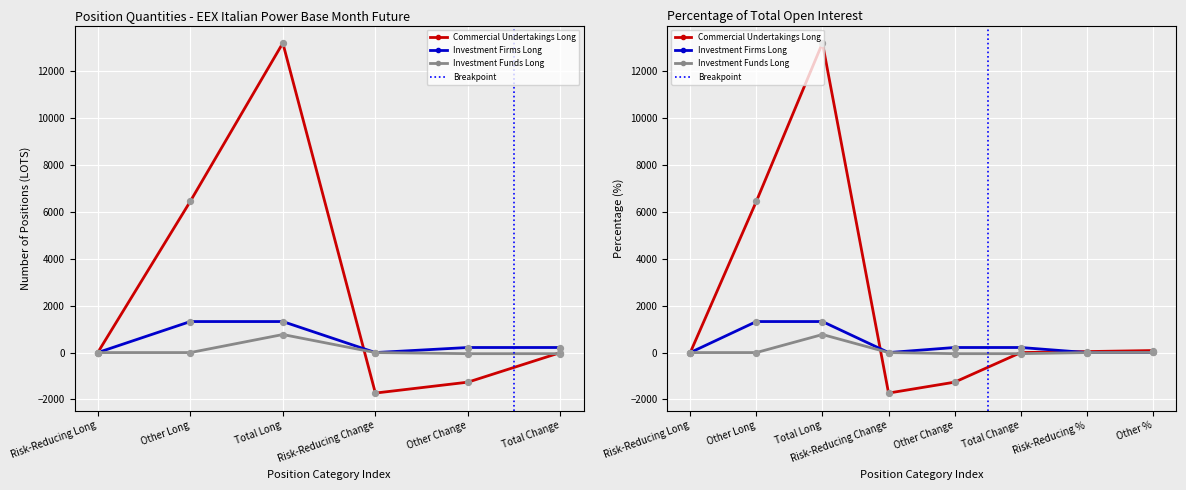

What are all the series names shown in the legend?

Commercial Undertakings Long, Investment Firms Long, Investment Funds Long